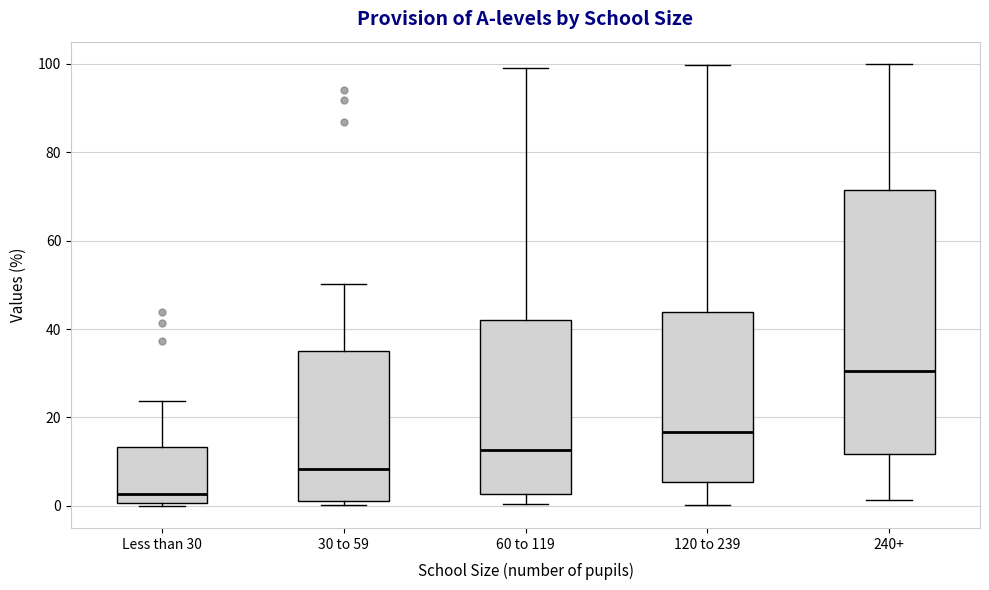

Reading left to right, read every box against the y-axis: the position of its median line, the range the box covers, and the ends of its whiskers. The values are not printed on the chart, so give them approximately, as read against the axis.

Less than 30: median 2, box 0 to 14, whiskers 0 to 24
30 to 59: median 8, box 2 to 36, whiskers 0 to 50
60 to 119: median 12, box 2 to 42, whiskers 0 to 100
120 to 239: median 16, box 6 to 44, whiskers 0 to 100
240+: median 30, box 12 to 72, whiskers 2 to 100